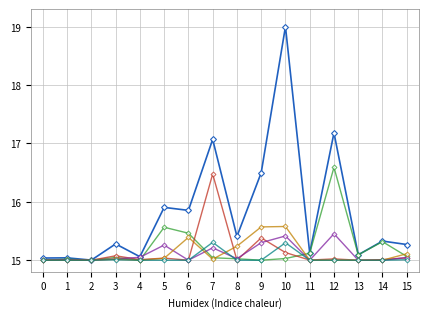

How many distinct data groups are displayed?

6